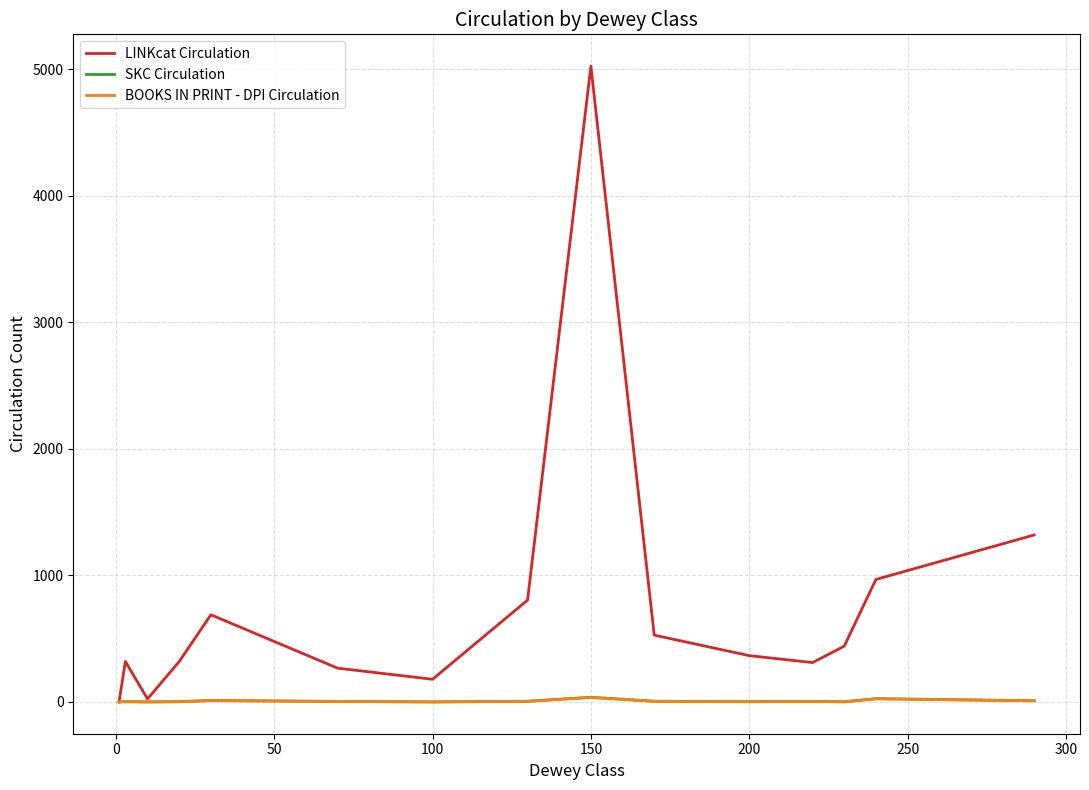

In LINKcat Circulation, how many points are lower than both neighbors (excluding endpoints)?

3